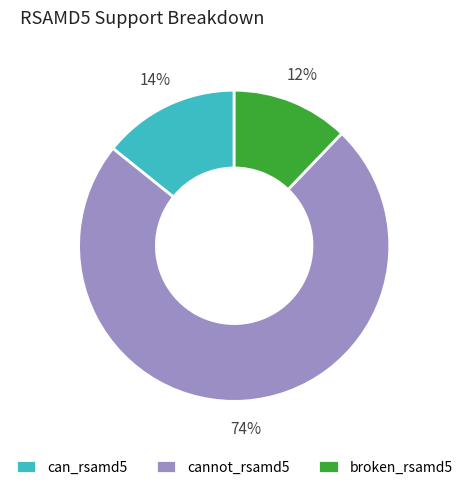

The cannot_rsamd5 slice represents 74% of the pie. True or false?

True